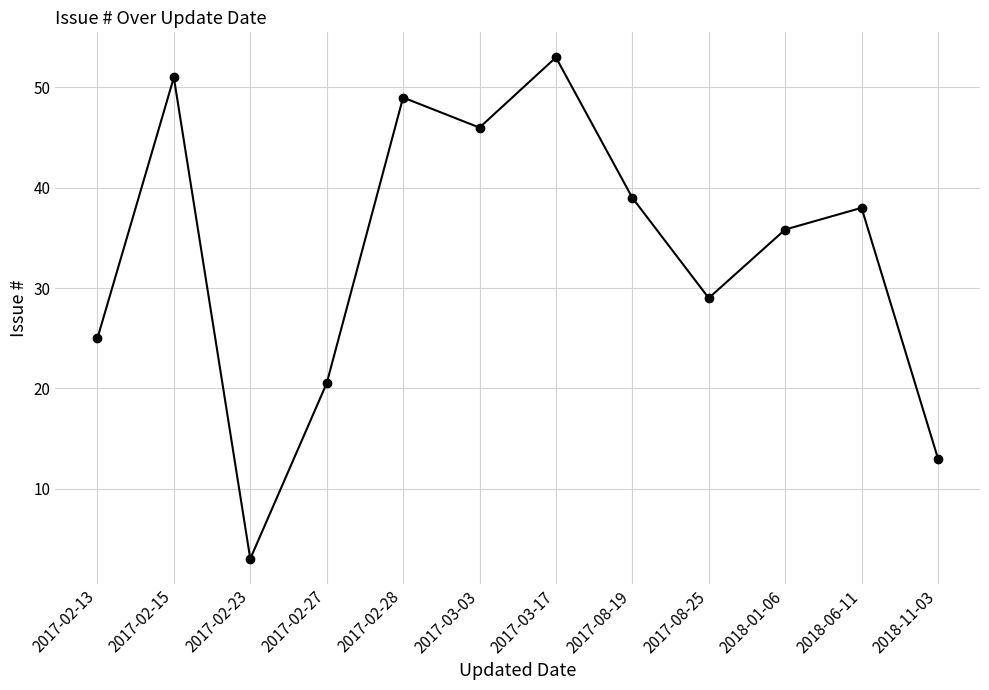

What is the label of the 10th point from the left?

2018-01-06